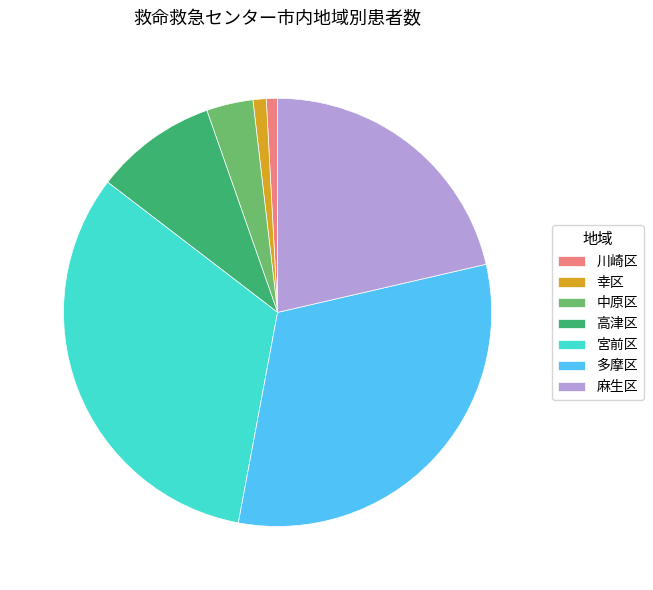

Does any single category account for the majority?

No